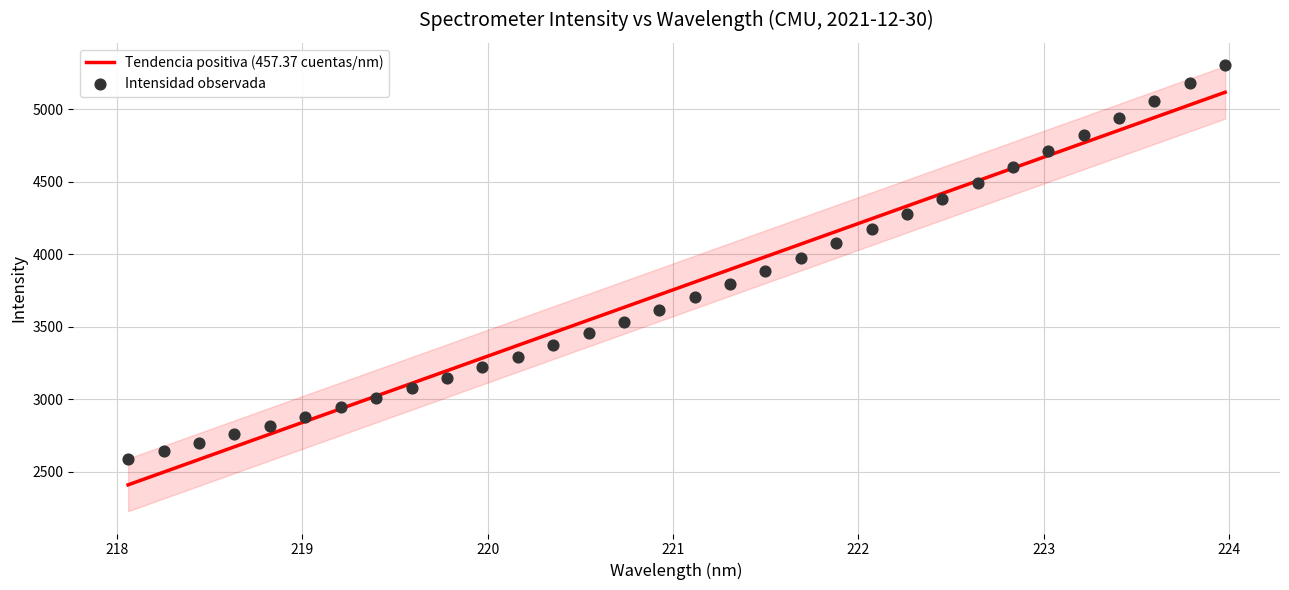

What is the lowest value of the Tendencia positiva (457.37 cuentas/nm) series?

2409.3